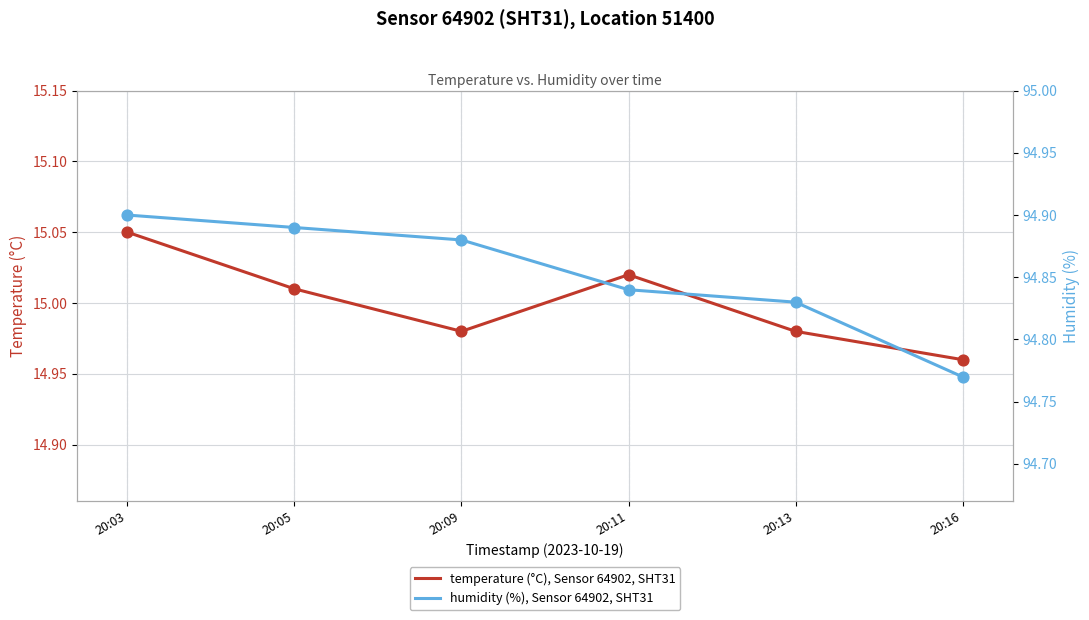

Which series has the widest spread of Y values?

humidity (%), Sensor 64902, SHT31